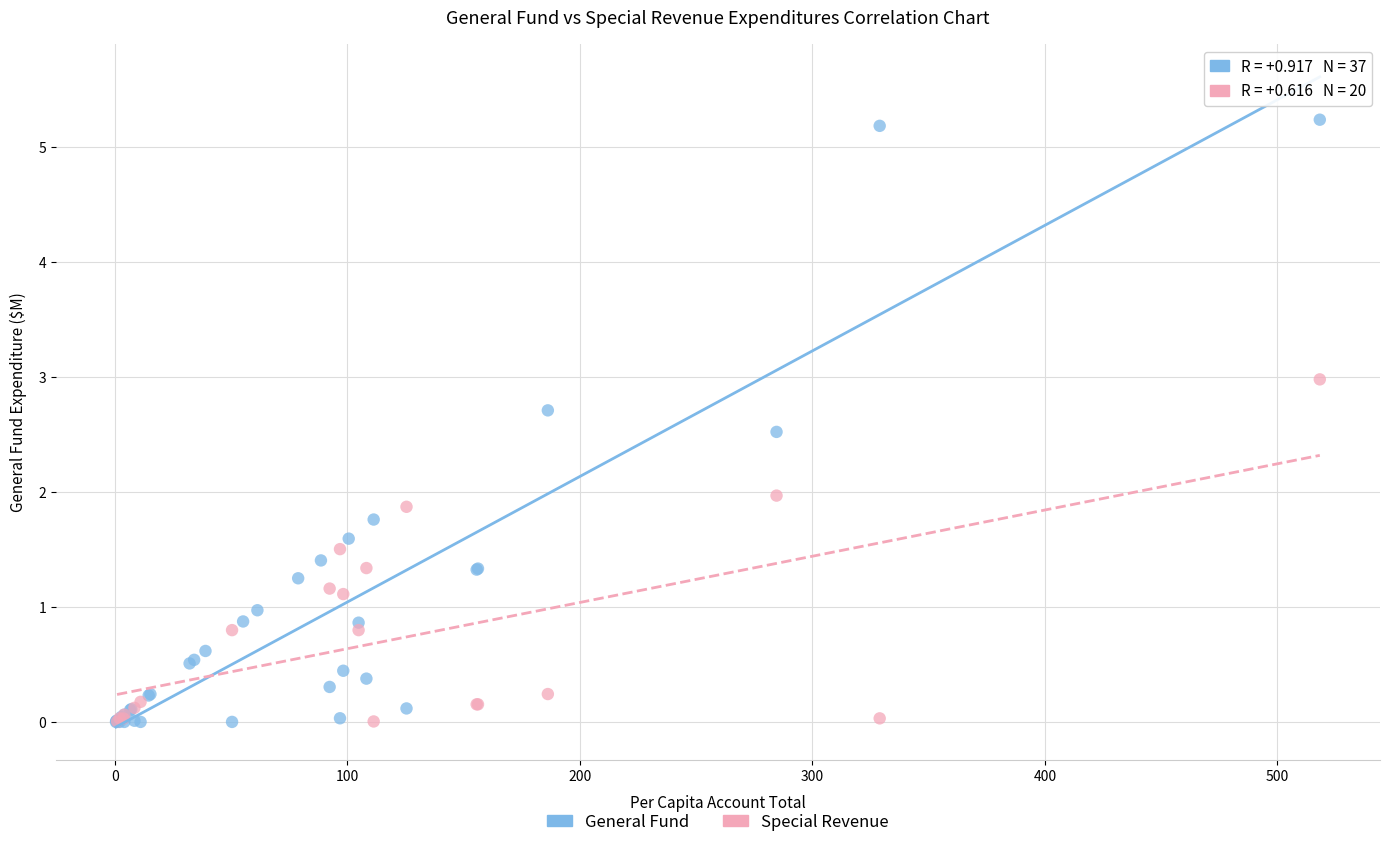

Which series reaches the maximum Y coordinate?

General Fund